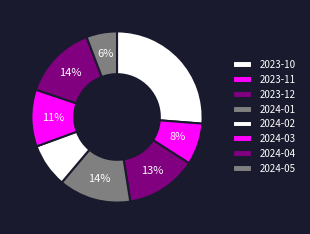

Approximately how many times larger is the value at 2024-05 compared to 2024-01?

0.4